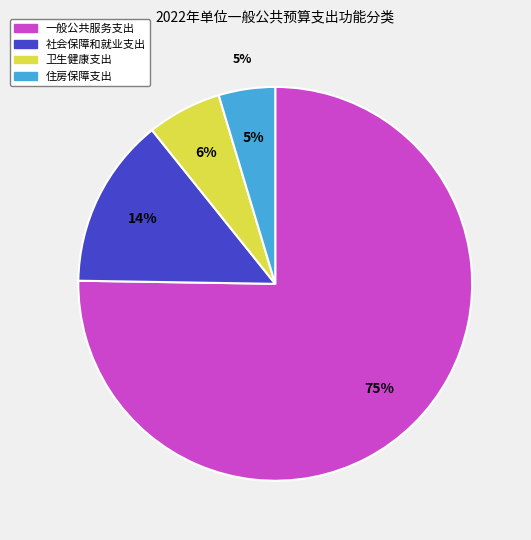

What percentage is the 住房保障支出 slice, to the nearest percent?

5%